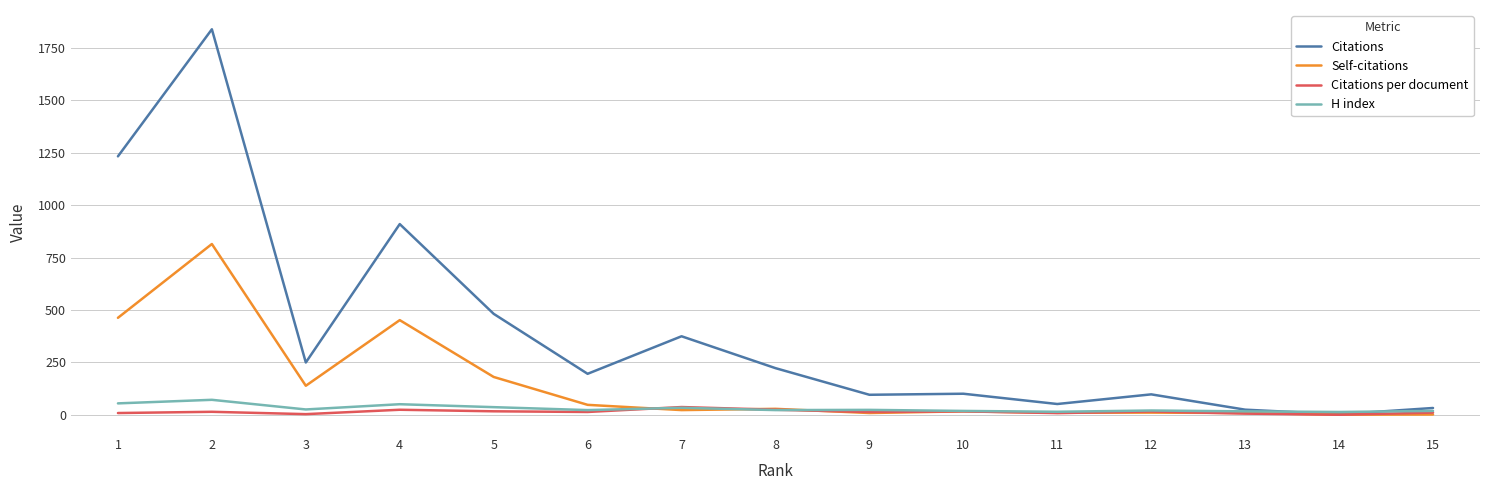

What is the maximum value for Self-citations?

815.0